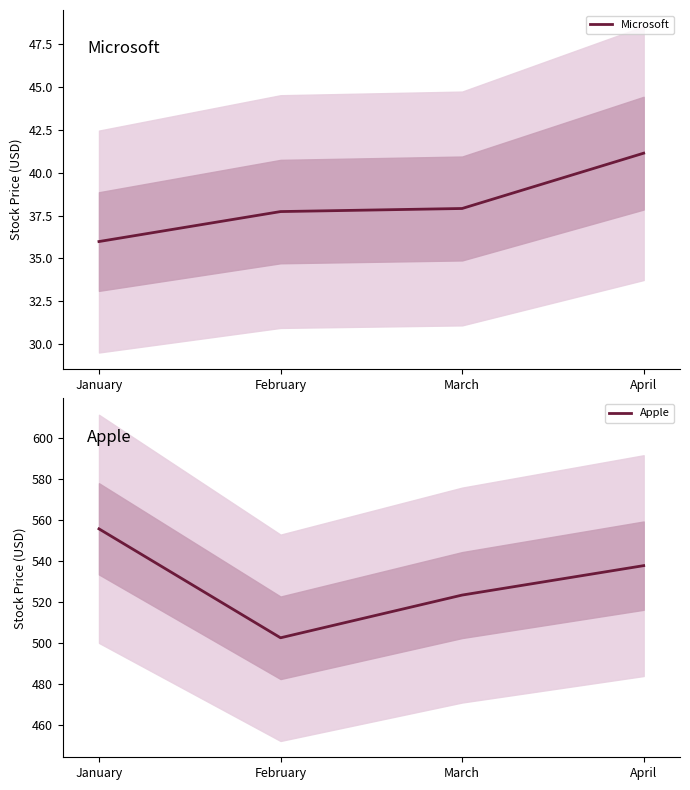

Where is Microsoft nearest to the value 38?

March